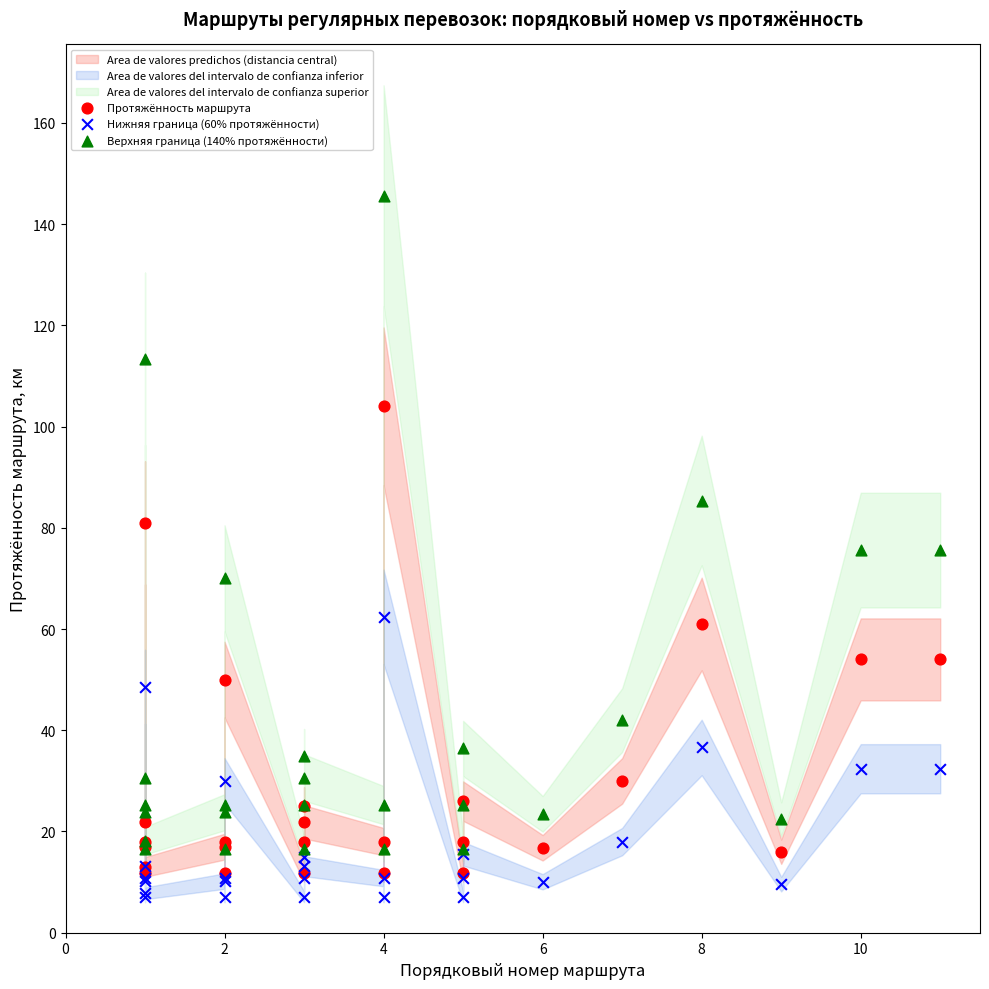

Which series has the widest spread of Y values?

Верхняя граница (140% протяжённости)